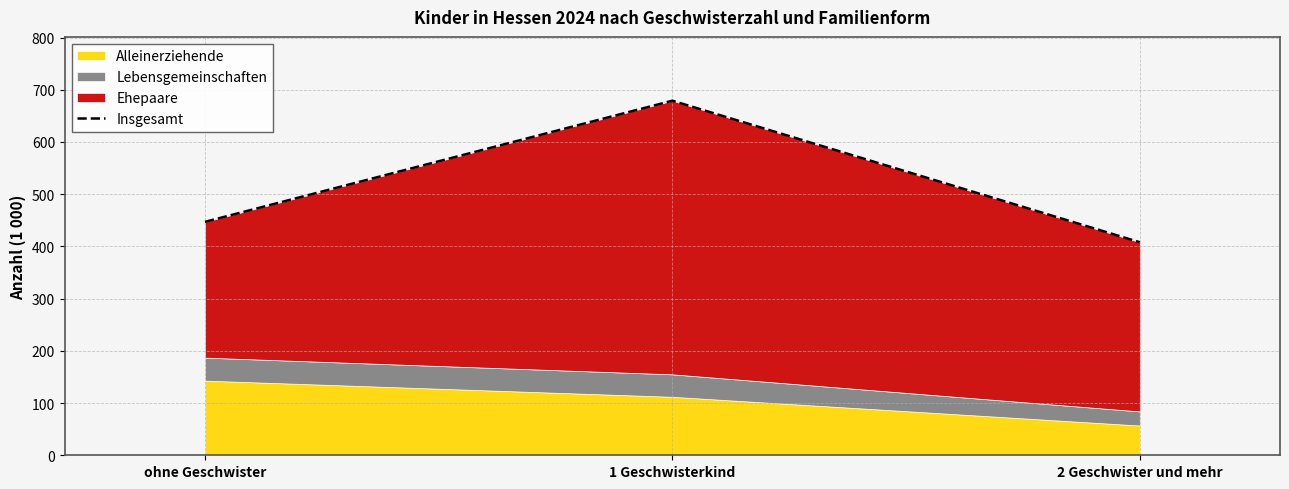

What is the value of the 1st point from the left?

447